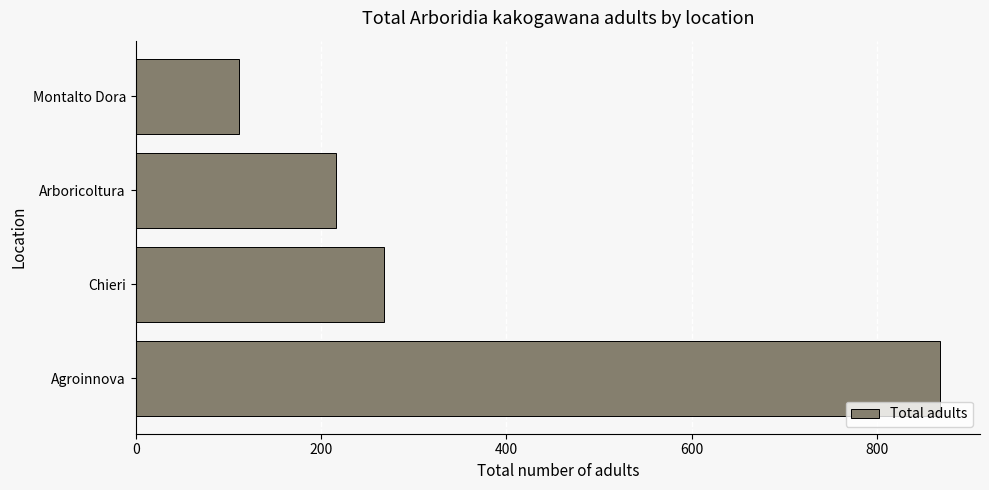

How many bars are there in total?

4